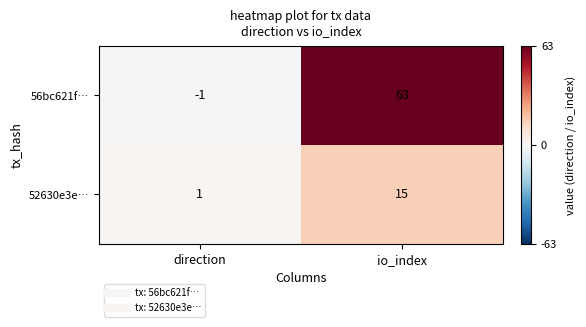

At which category does the chart reach its peak across all series?

io_index